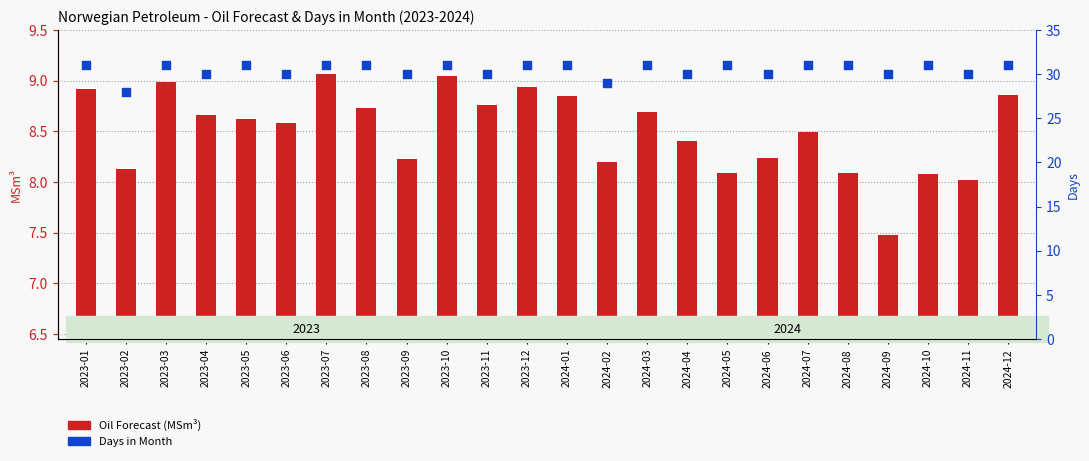

Which series has the widest spread of Y values?

Days in Month